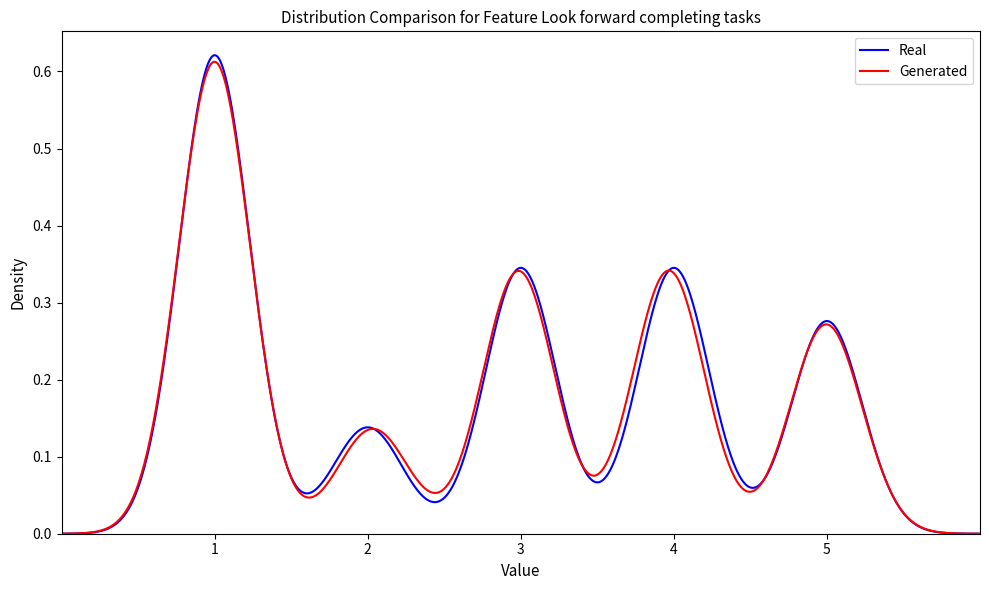

What are all the series names shown in the legend?

Real, Generated